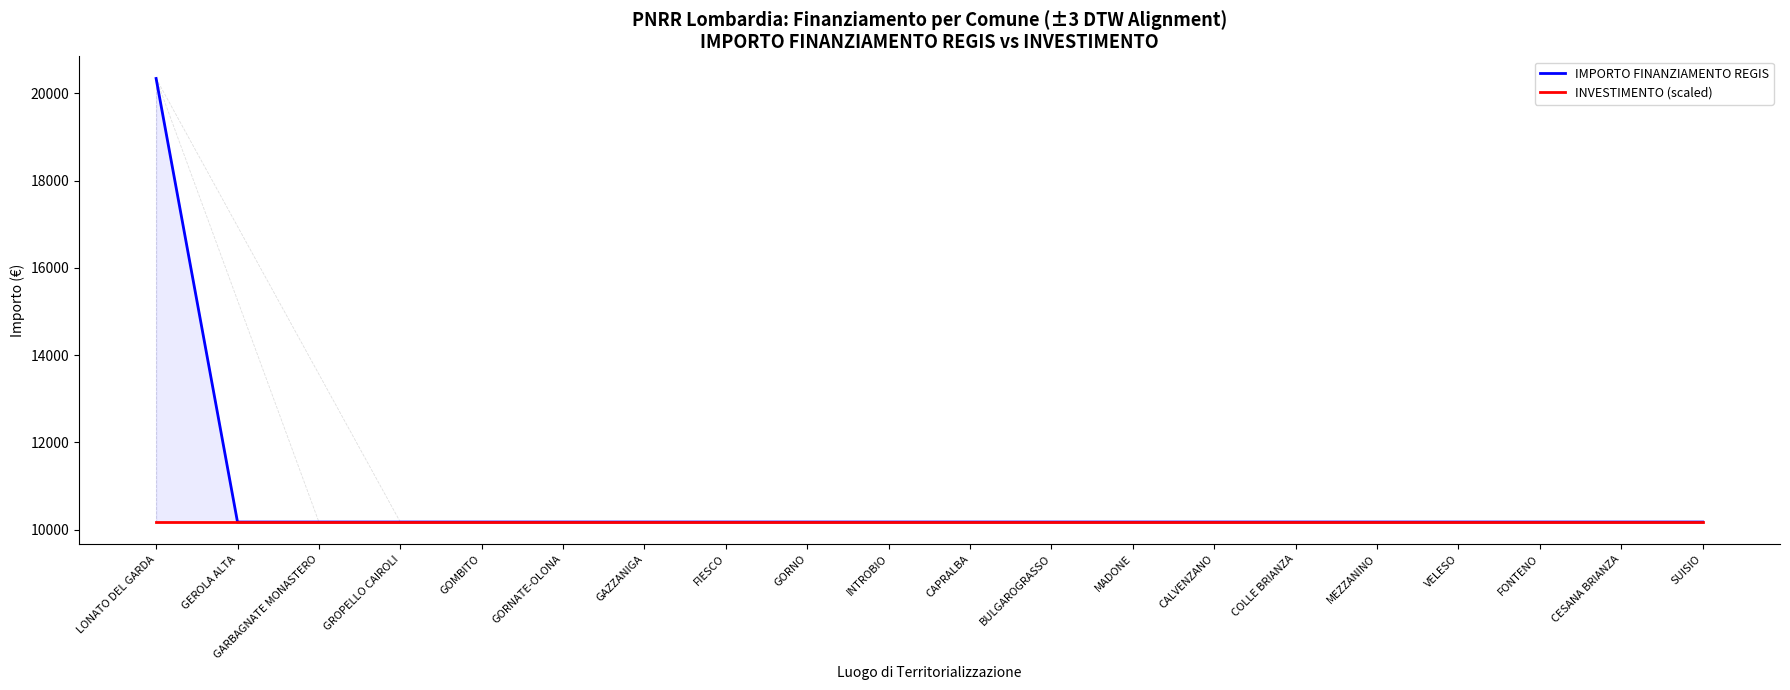

True or false: INVESTIMENTO (scaled) and IMPORTO FINANZIAMENTO REGIS cross at least once.

False